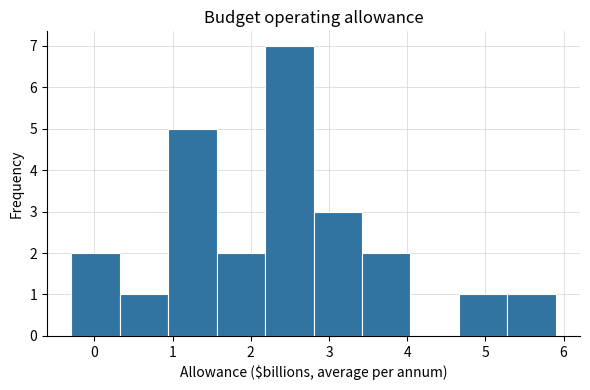

How tall is the bar that spans 0.3 to 0.9 on the x-axis? Neither the bar edges nor the heights are printed on the chart, so give them approximately, as read against the axes.

1